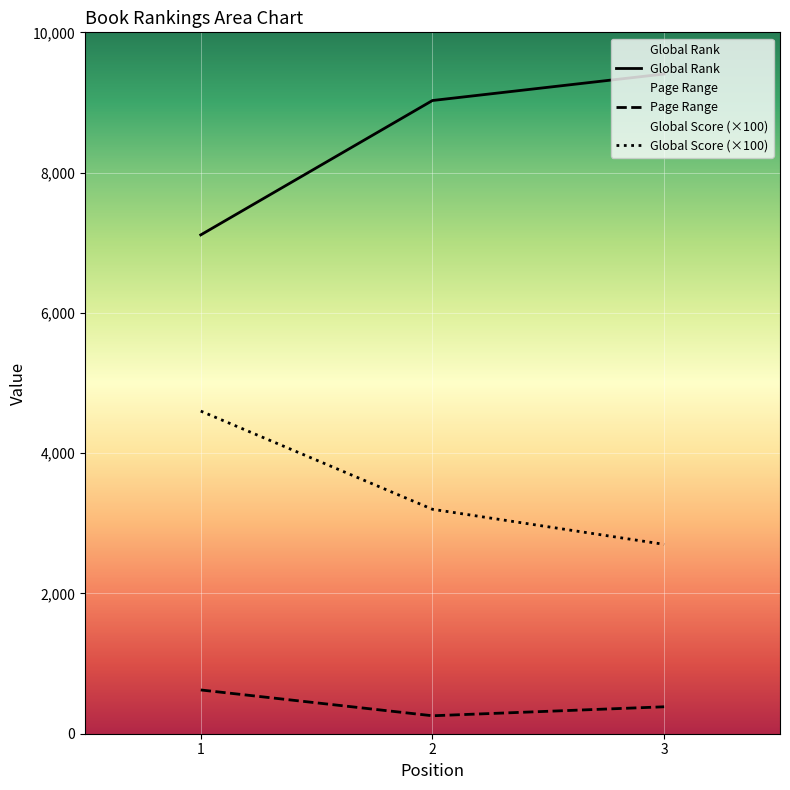

What is the sum of all Global Rank values?

25546